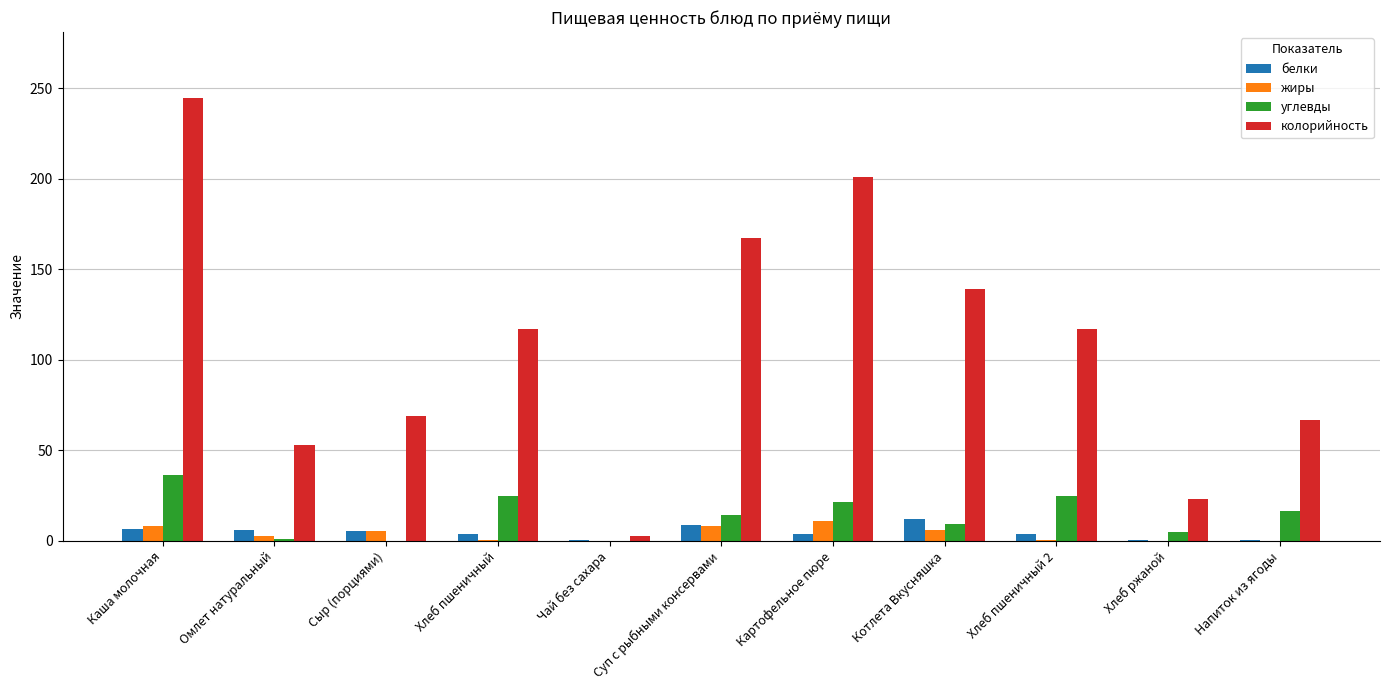

True or false: углевды has a value of 16.3 at Напиток из ягоды.

True